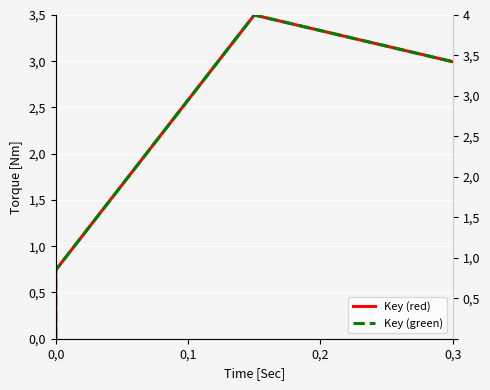

What is the difference between the second highest and second lowest values in the Key (red) series?

2.3